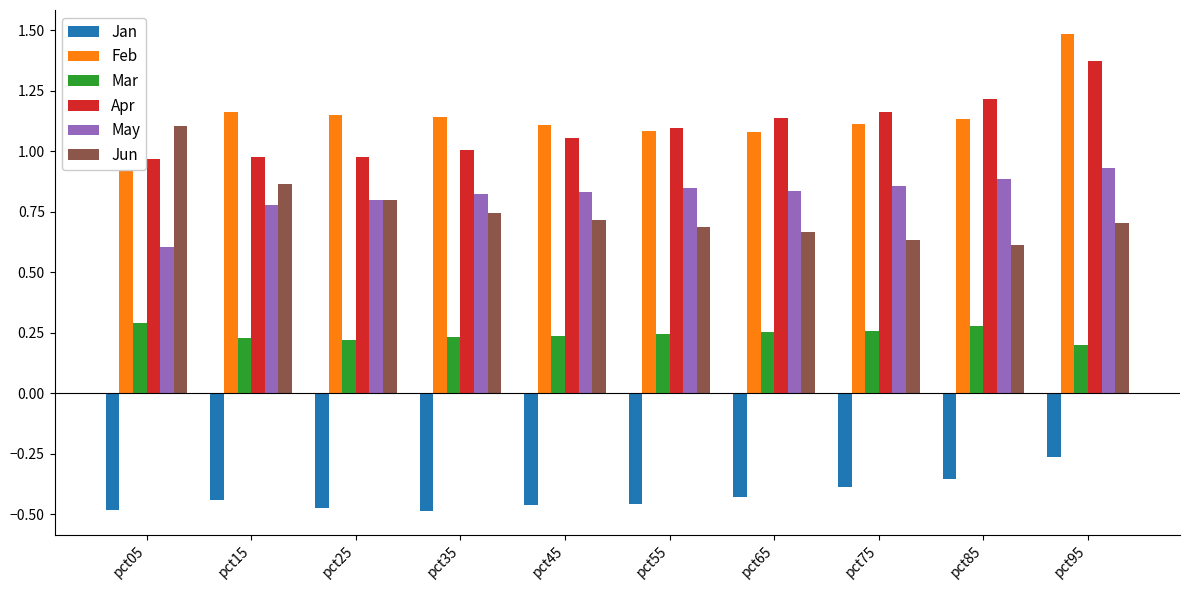

Where is Apr nearest to the value 1?

pct35